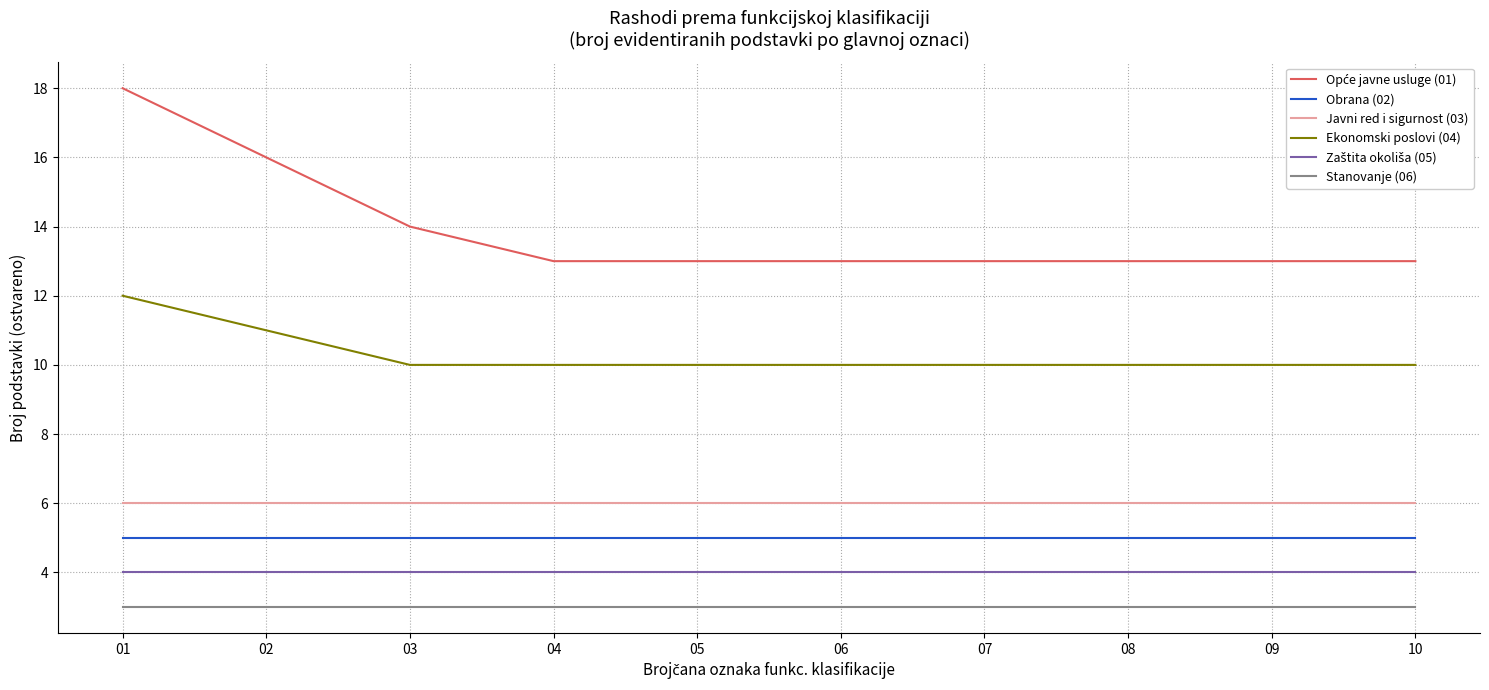

What is the minimum value shown in the chart?

3